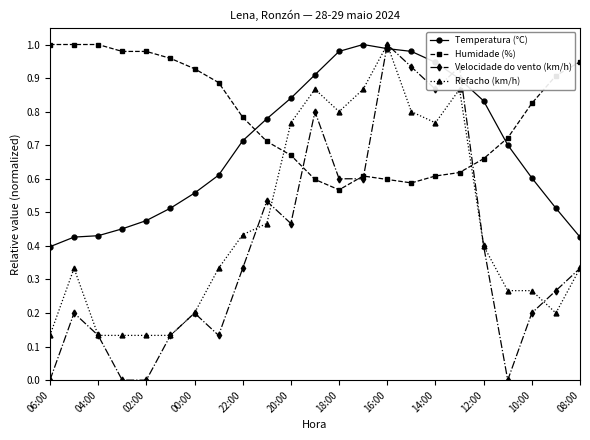

Which series has the widest spread of values?

Velocidade do vento (km/h)